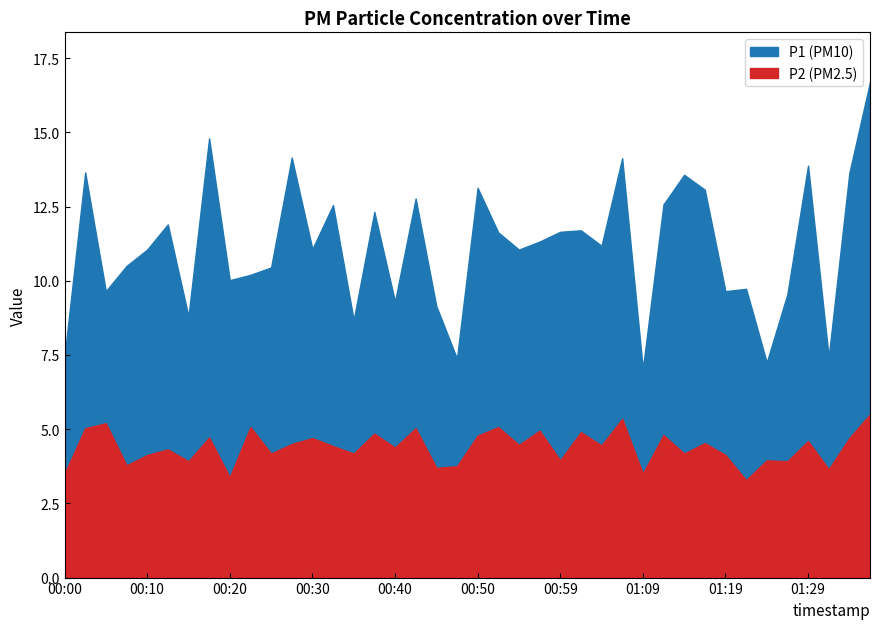

What is the label of the 22nd point from the right?

00:45